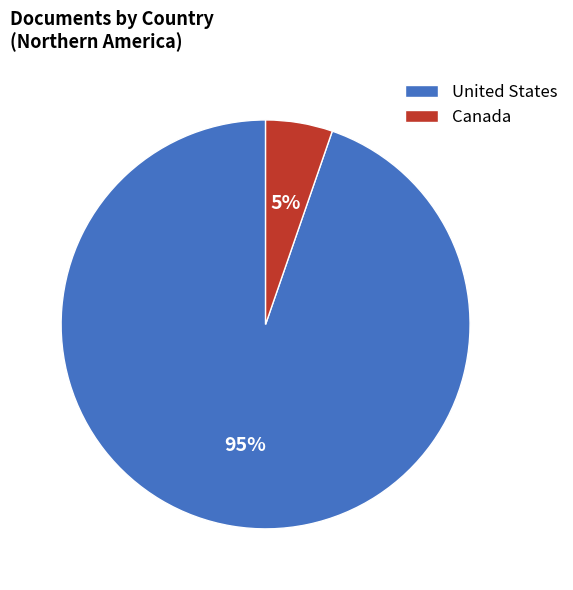

To the nearest percent, what percentage of the pie is United States?

95%